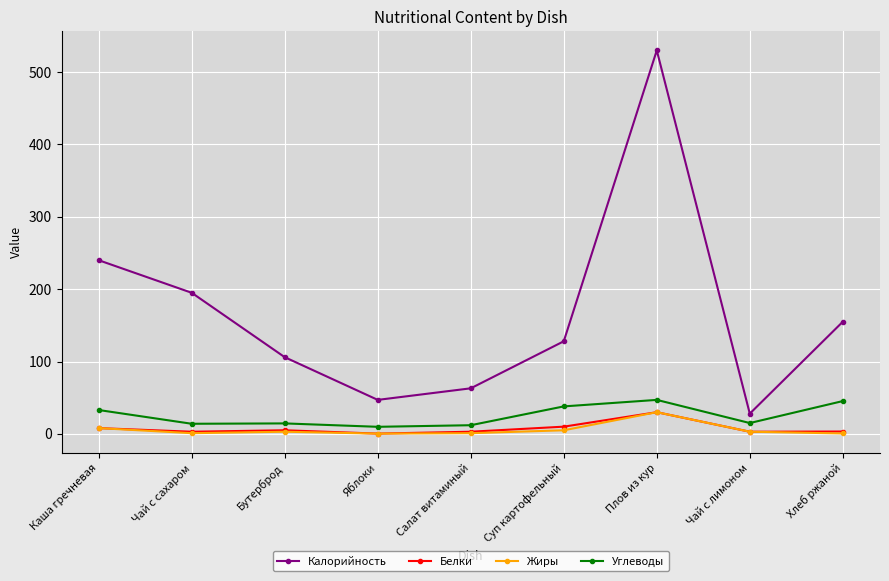

Rank the categories by Калорийность value from lowest to highest.

Чай с лимоном, Яблоки, Салат витаминый, Бутерброд, Суп картофельный, Хлеб ржаной, Чай с сахаром, Каша гречневая, Плов из кур